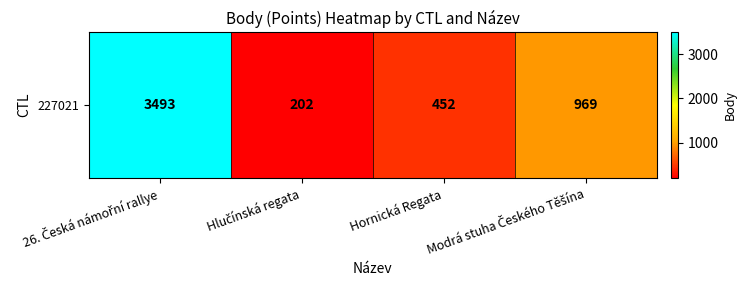

What is the change in value from Hlučínská regata to Modrá stuha Českého Těšína?

+767